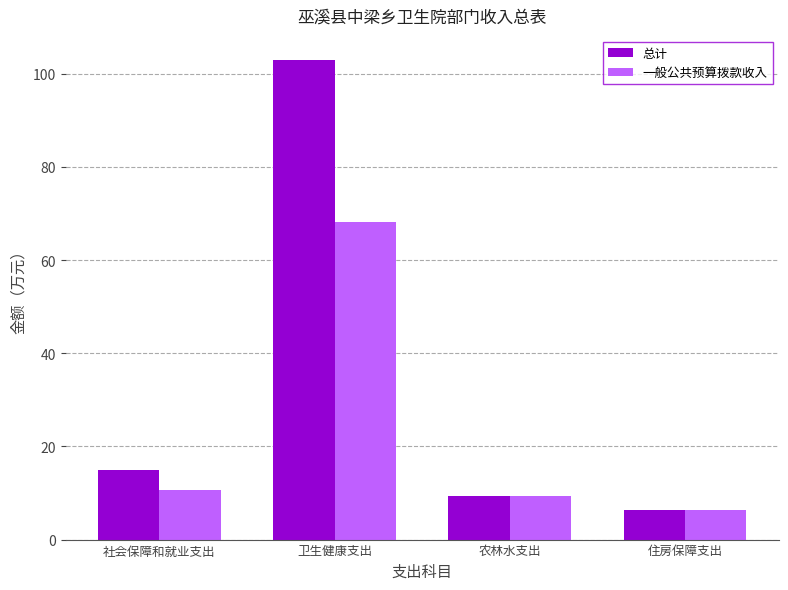

Is the value of 总计 at 农林水支出 greater than the value of 一般公共预算拨款收入 at 住房保障支出?

Yes